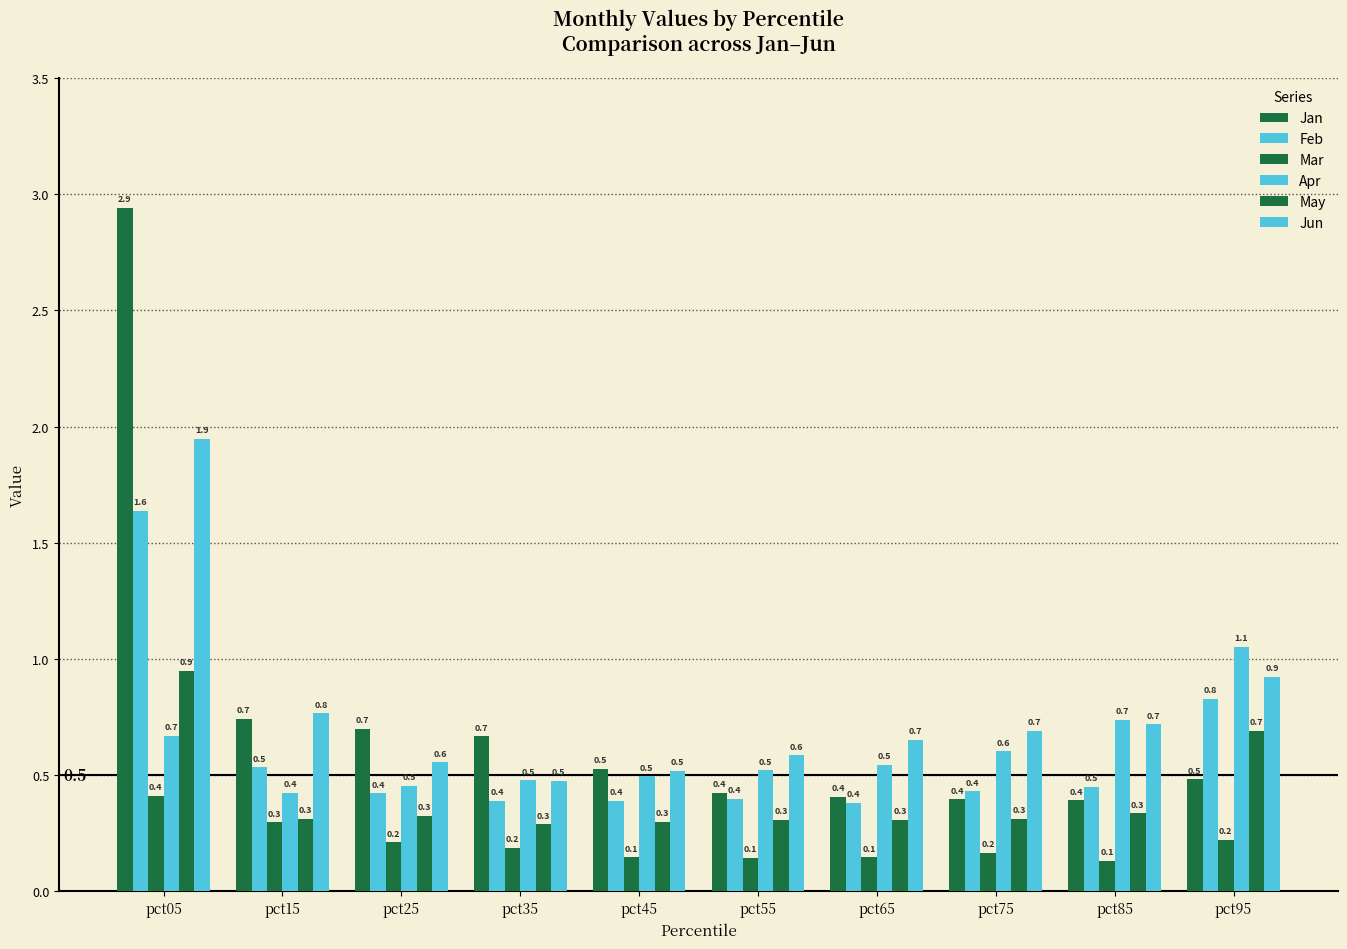

Rank the series by their maximum value, from highest to lowest.

Jan, Jun, Feb, Apr, May, Mar